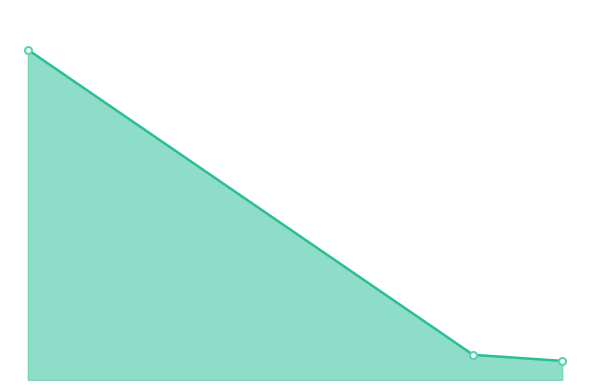

Does the chart have visible grid lines?

No